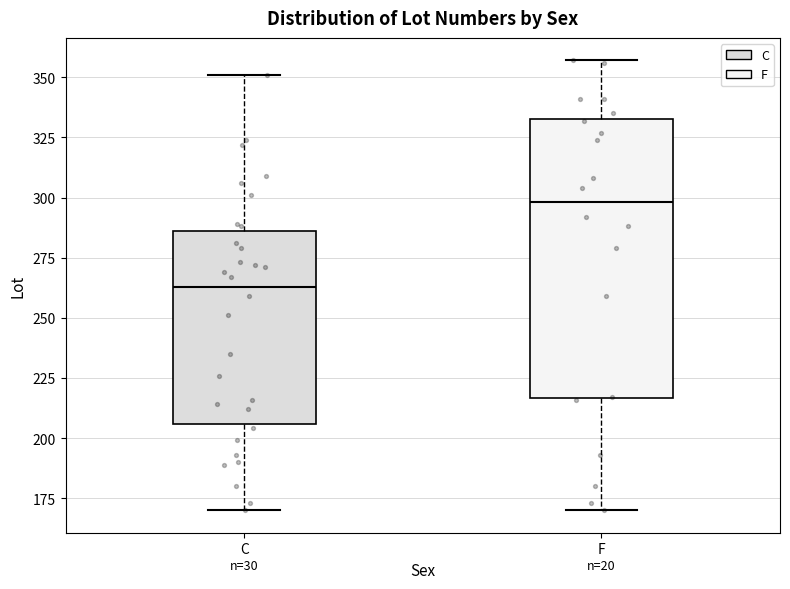

Which box's median line is the lowest?

C